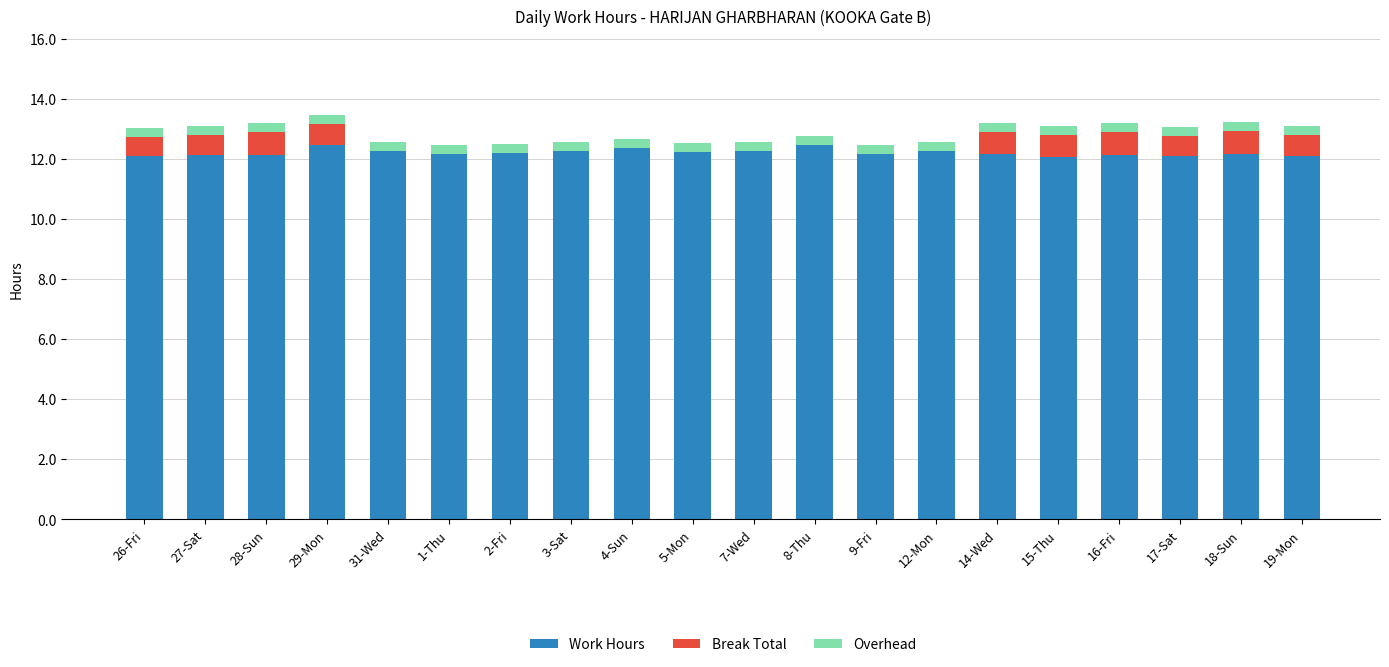

Does the chart contain stacked bars?

Yes